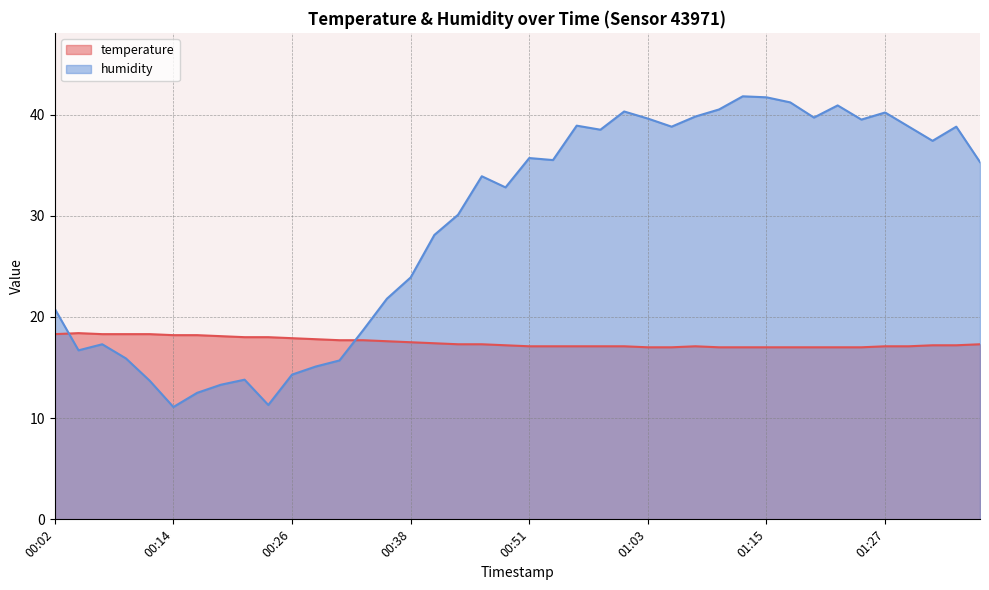

How many categories are shown in the chart?

40